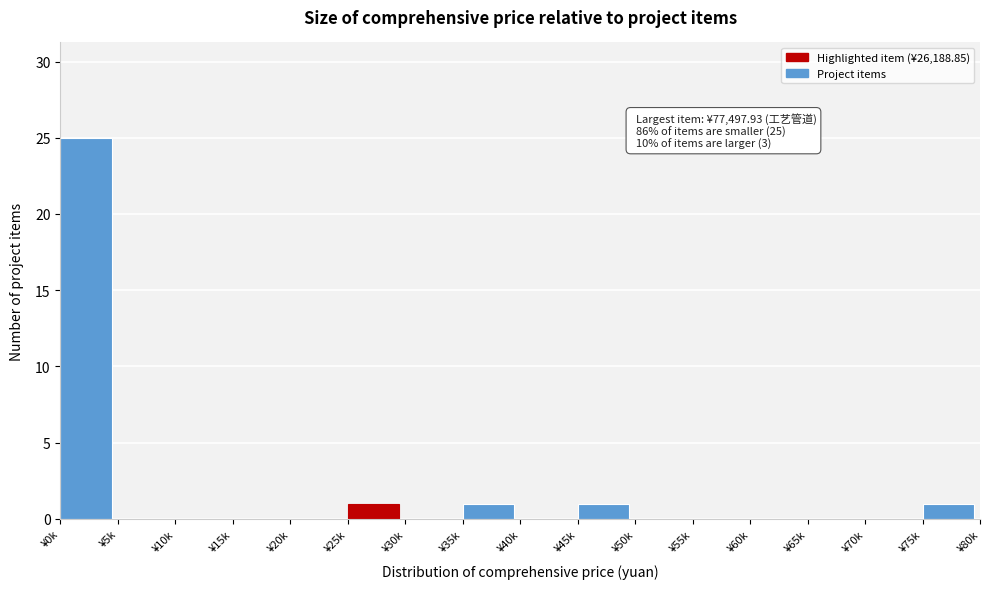

Reading left to right, extract all data points from this chart.

¥0k=25	¥5k=0	¥10k=0	¥15k=0	¥20k=0	¥25k=1	¥30k=0	¥35k=1	¥40k=0	¥45k=1	¥50k=0	¥55k=0	¥60k=0	¥65k=0	¥70k=0	¥75k=1